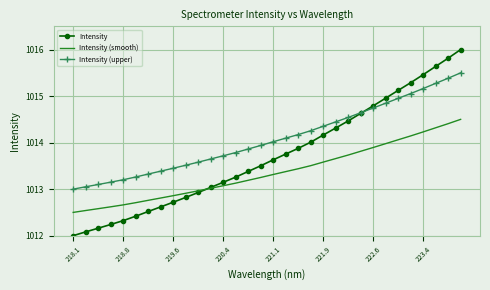

What is the maximum value shown in the chart?

1016.0